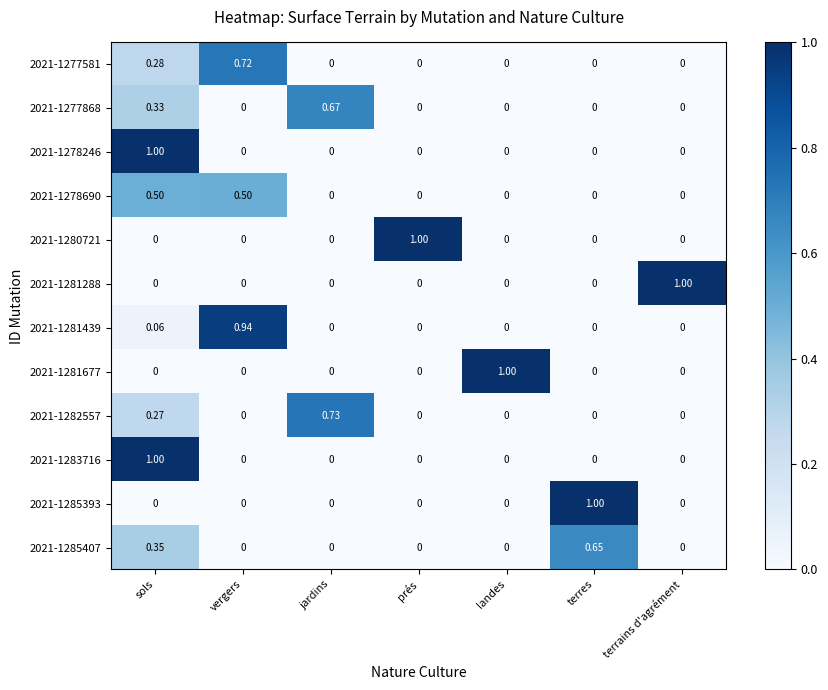

Which category has the highest value in the 2021-1277581 series?

vergers